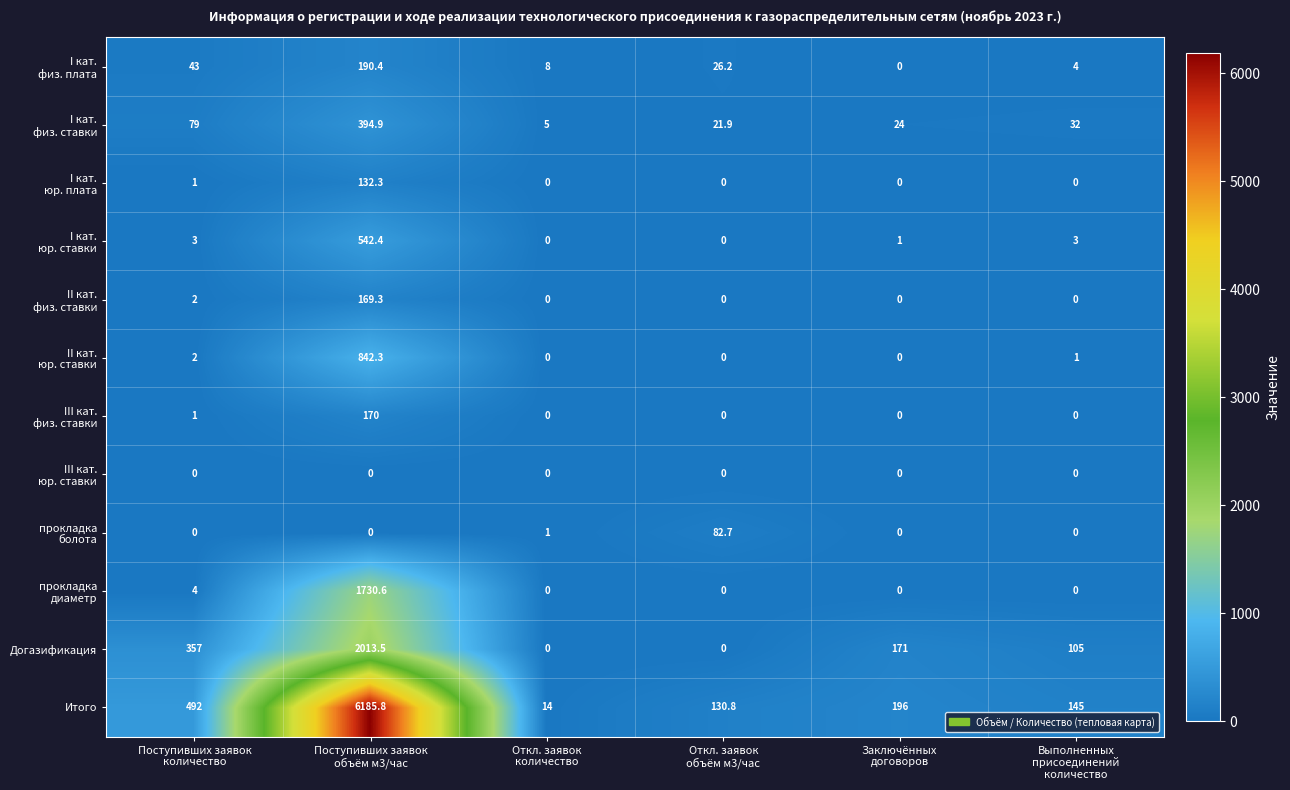

Which series has the widest spread of values?

Итого